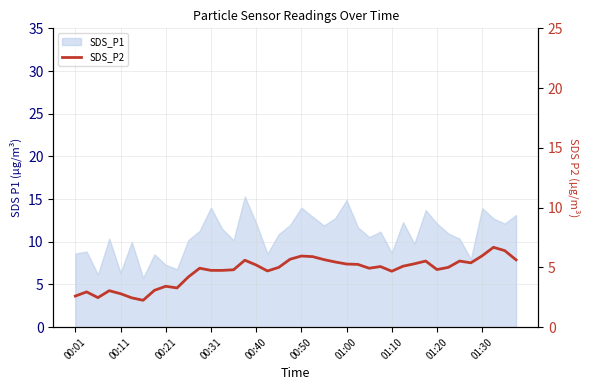

What is the difference between the values at 30 and 17?

0.6